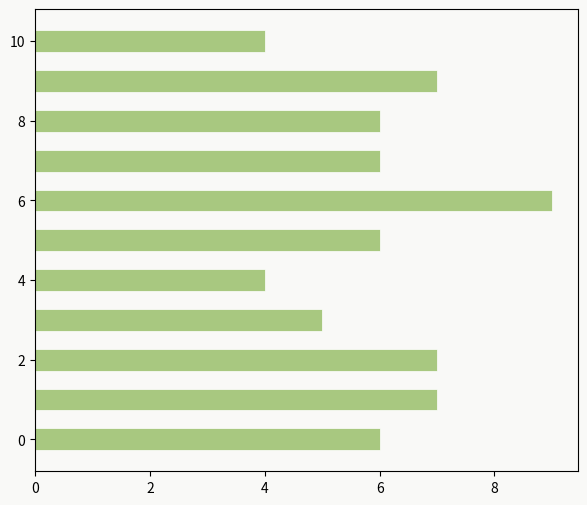

Reading bottom to top, list all the values displayed in this chart.

6	7	7	5	4	6	9	6	6	7	4